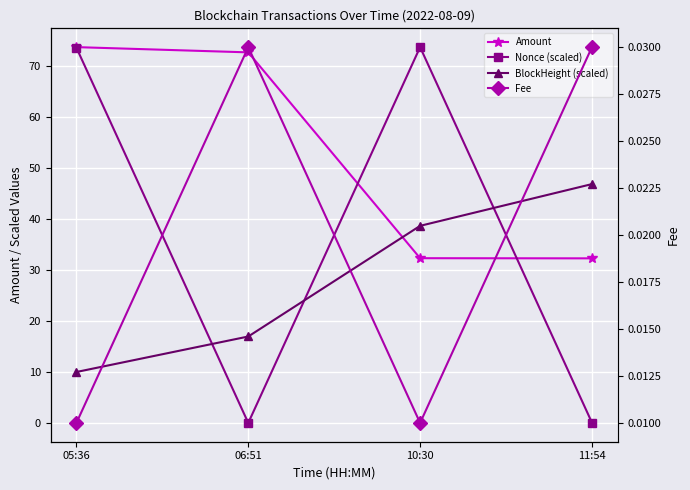

True or false: Amount has more than 0 points higher than both neighbors.

False